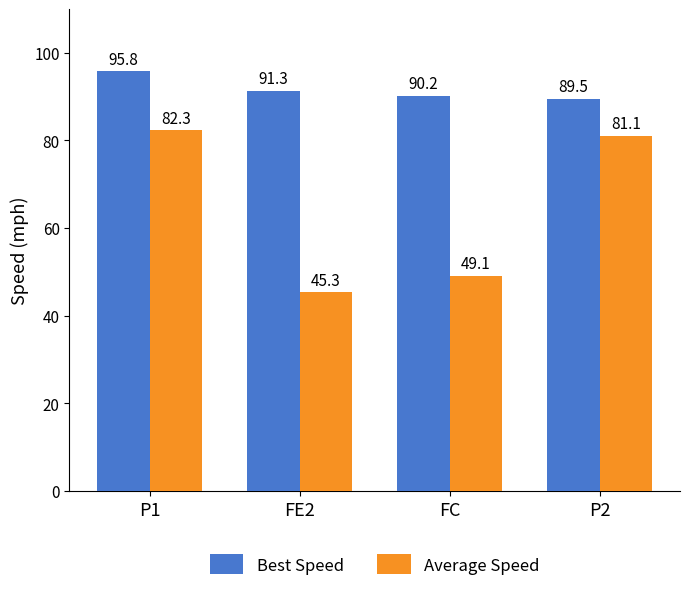

What is the spread (max minus min) of values at FE2?

46.0